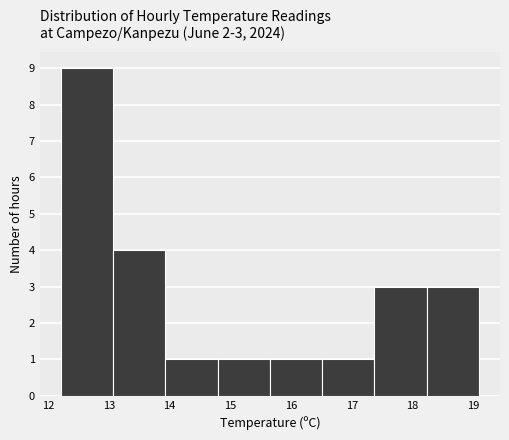

Which range on the x-axis has the tallest bar?

12.2 to 13.1